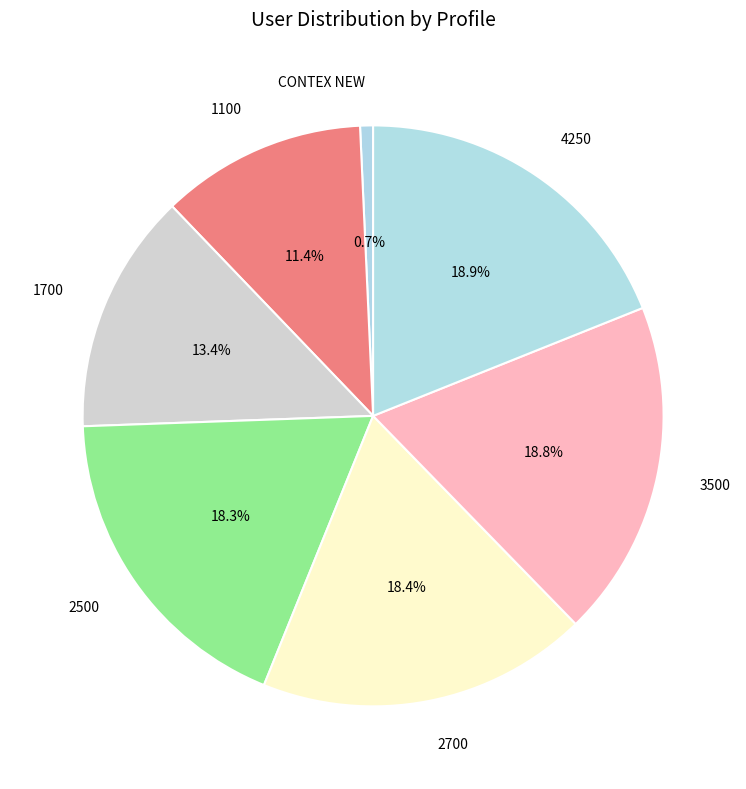

The CONTEX NEW slice represents 1% of the pie. True or false?

True